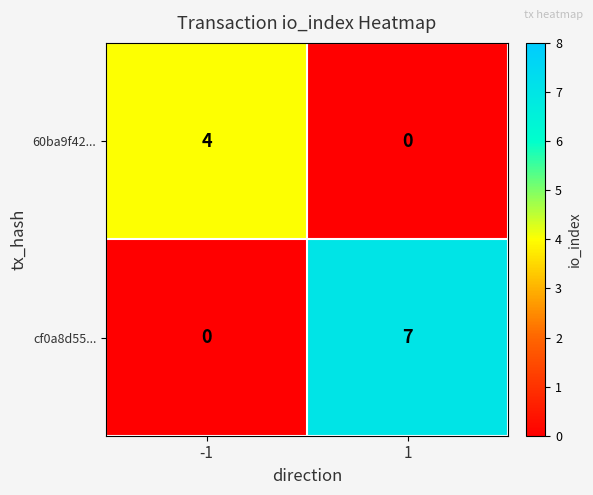

List the series in order of their overall mean, highest first.

cf0a8d55..., 60ba9f42...